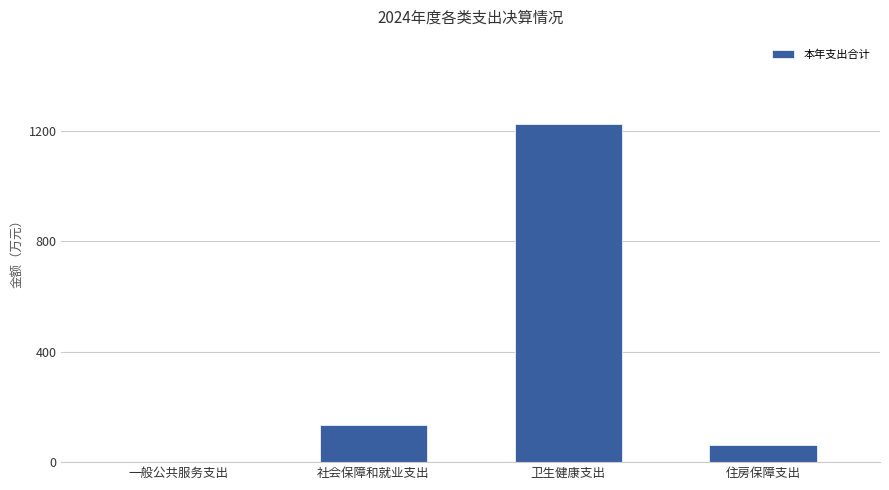

At which category does the chart reach its peak across all series?

卫生健康支出